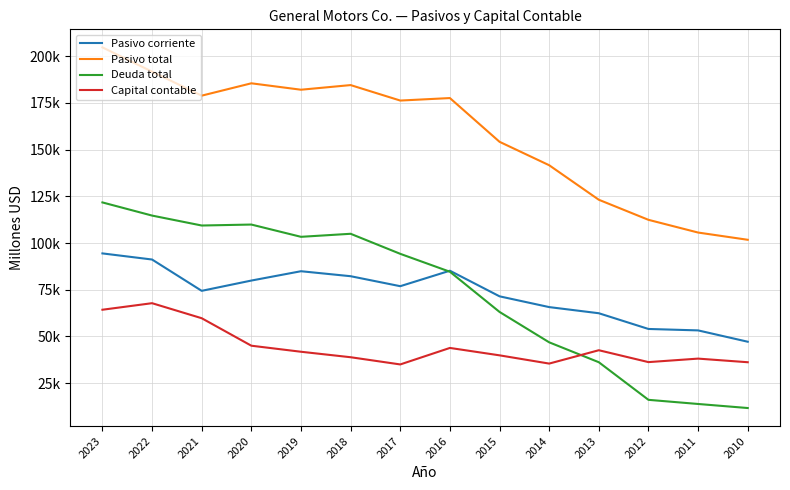

Does the chart display data point markers on the line(s)?

No